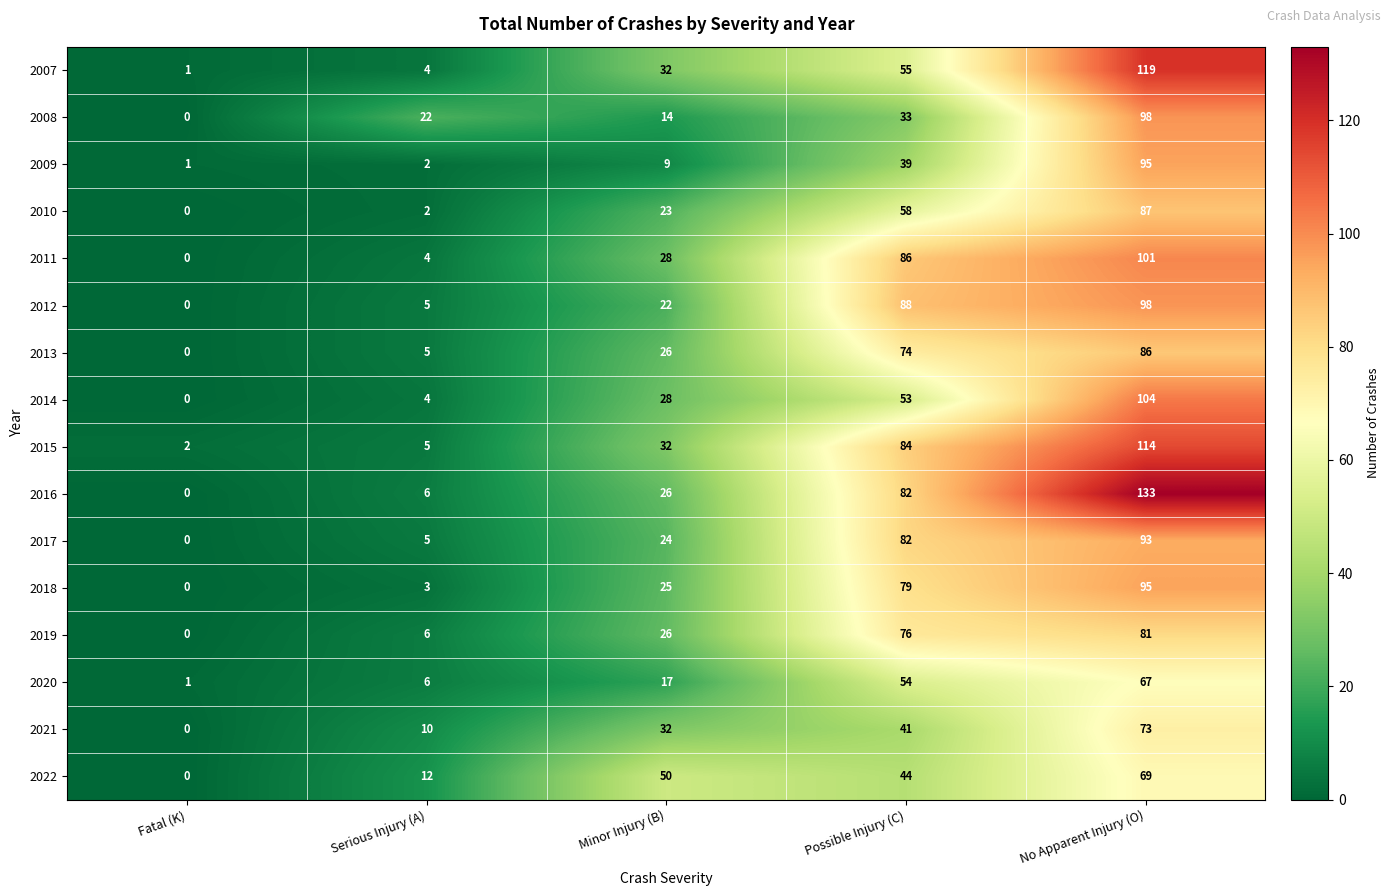

What is the difference between the maximum and second lowest values in the 2018 series?

92